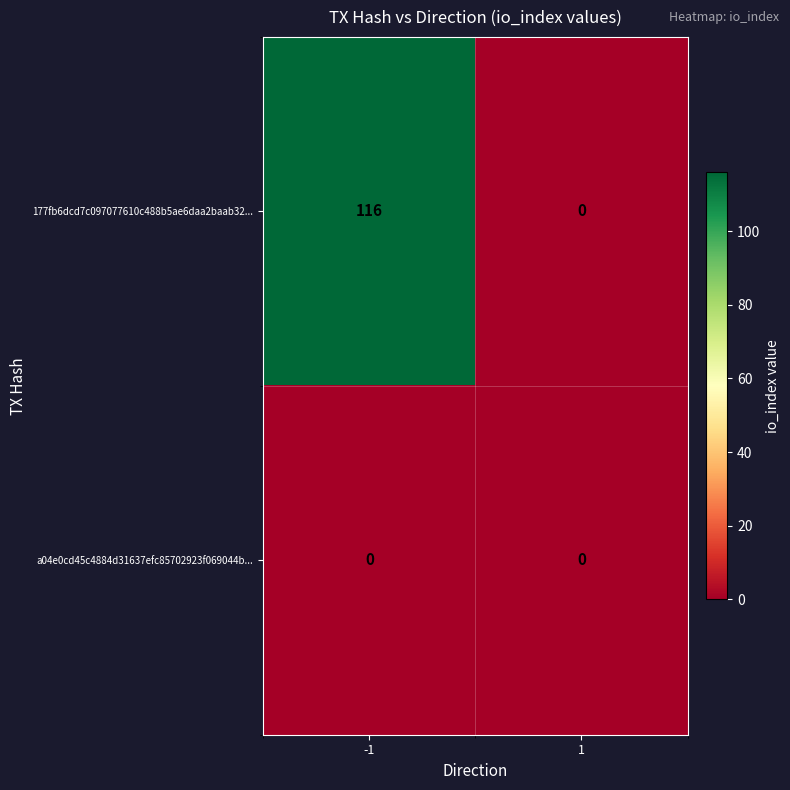

Rank the categories by 177fb6dcd7c097077610c488b5ae6daa2baab32... value from highest to lowest.

-1, 1